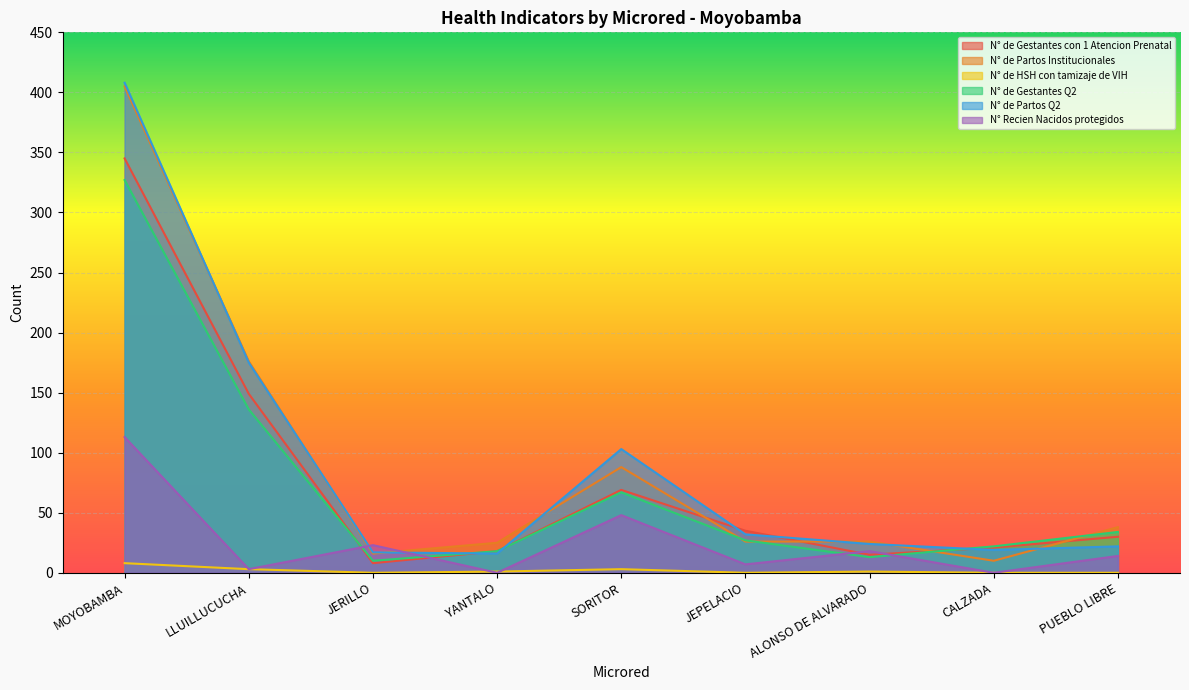

What is the maximum value shown in the chart?

408